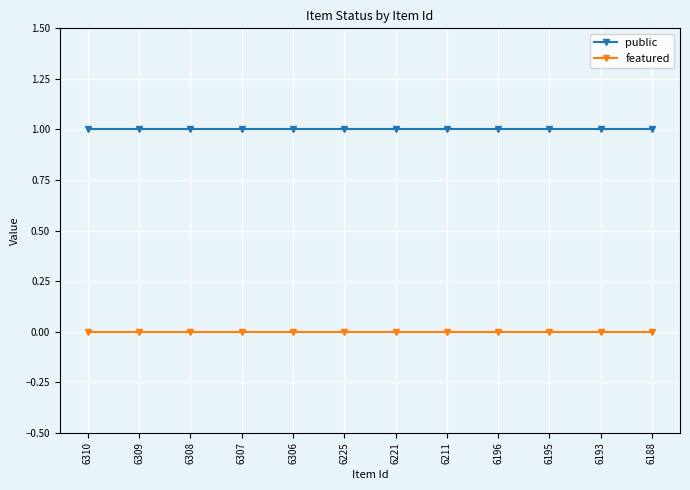

True or false: public and featured intersect in this chart.

False